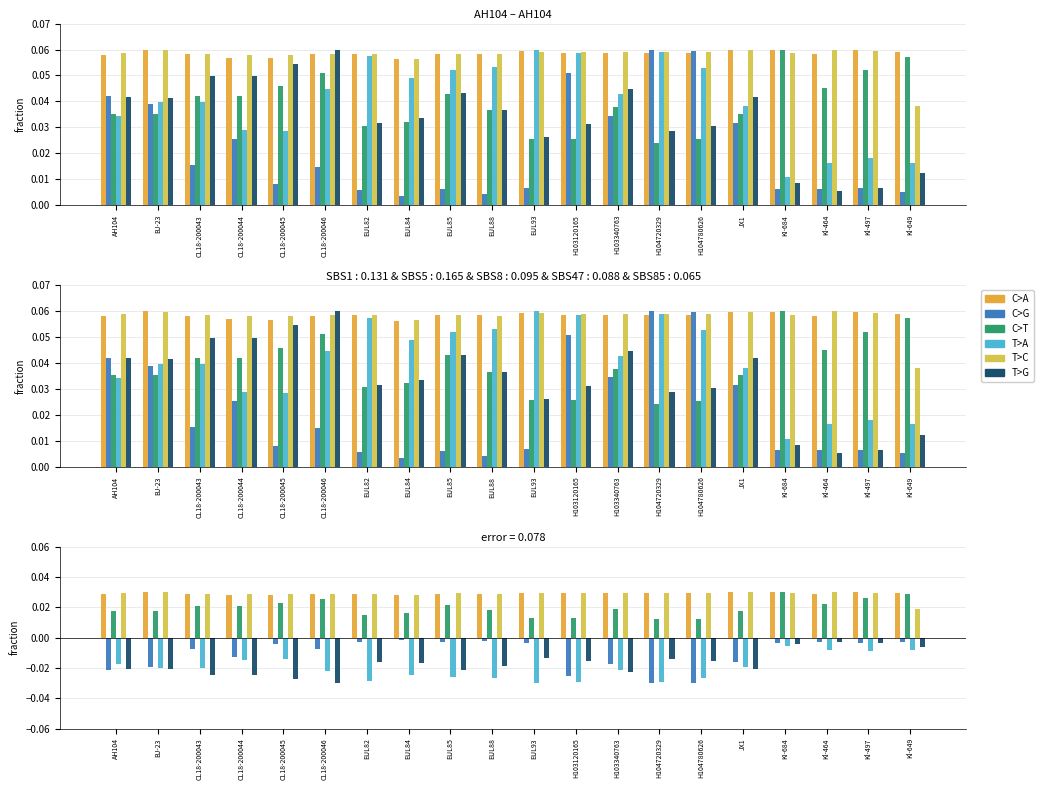

What is the label of the 12th bar from the left?

H103120165